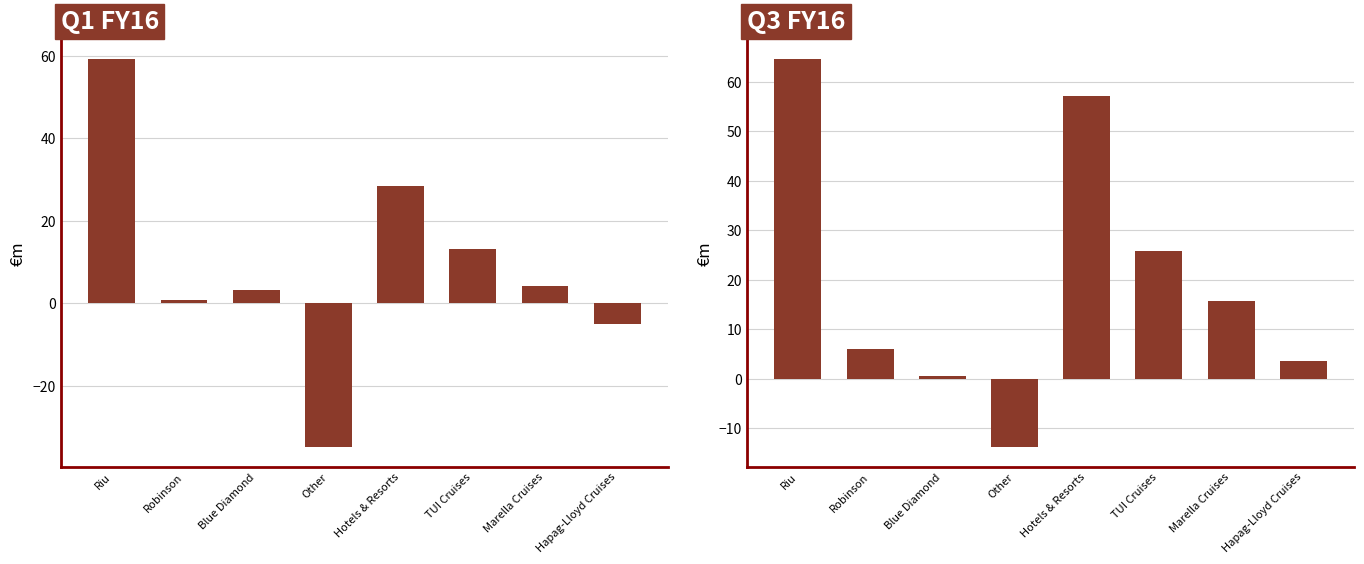

At Other, list the series in order from smallest to largest.

Q1 FY16, Q3 FY16